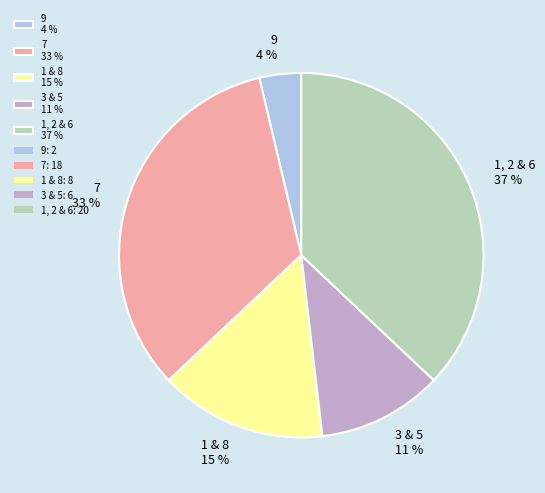

Is it true that 1, 2 & 6 37 % is 44% of the pie?

False